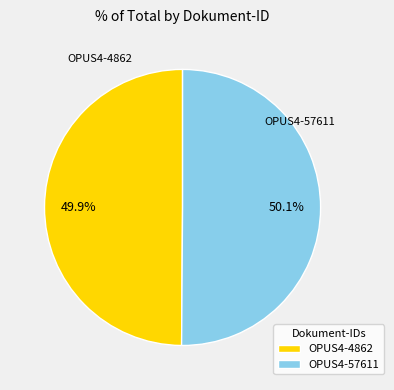

Is it true that OPUS4-4862 is 60% of the pie?

False